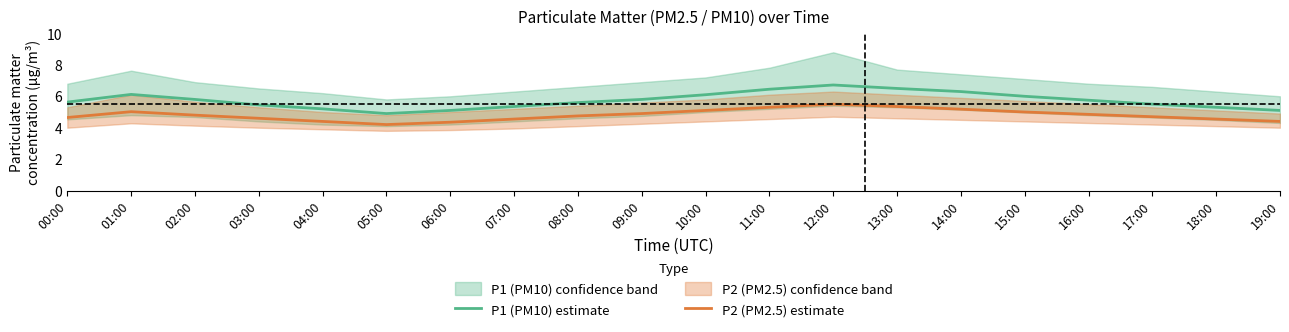

Is the value of P1 (PM10) estimate at 15:00 greater than the value of P2 (PM2.5) estimate at 03:00?

Yes